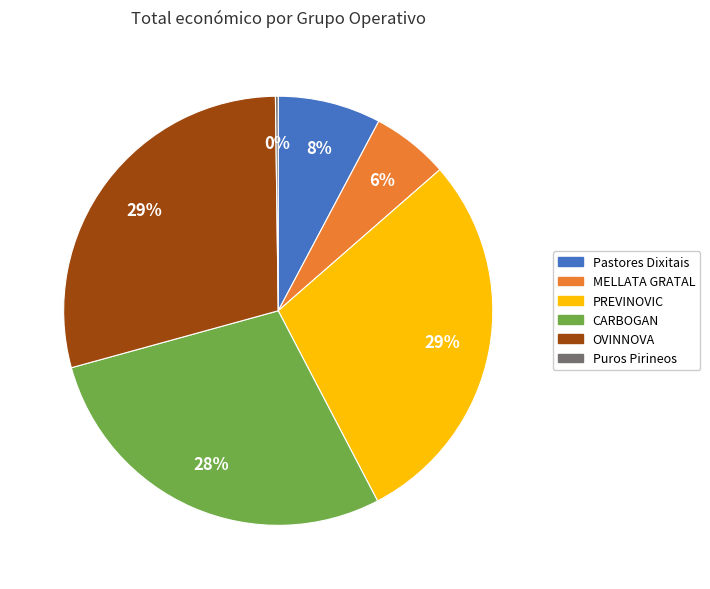

Does any single category account for the majority?

No